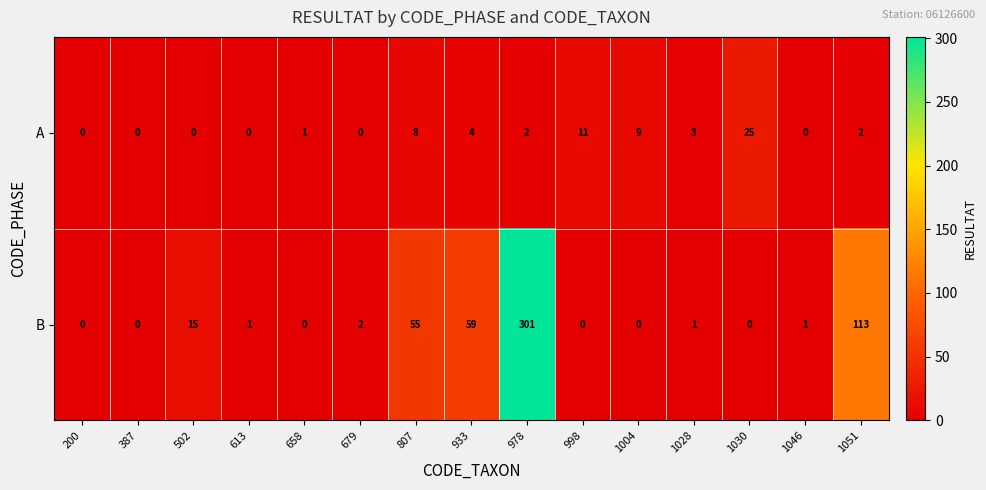

What is the sum of the A values at 1030 and 978?

27